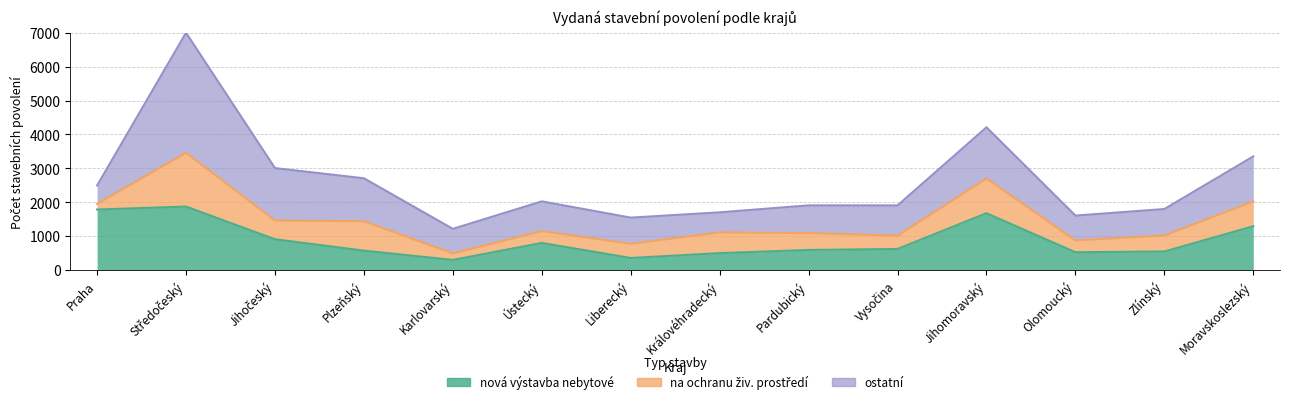

At which label does nová výstavba nebytové reach its minimum?

Karlovarský